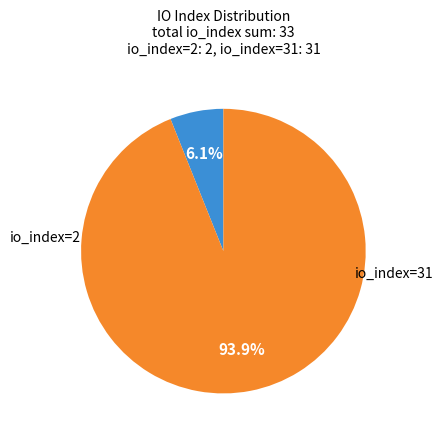

Is there any slice that represents more than half of the pie?

Yes